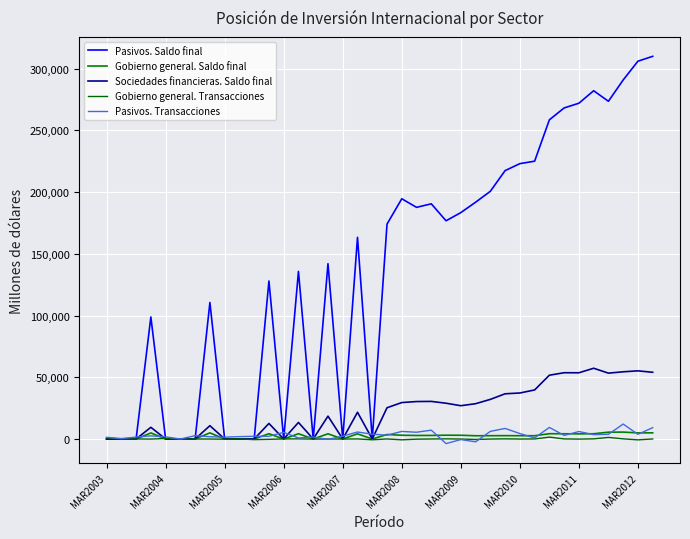

How many interior local valleys does the Pasivos. Transacciones series have?

13